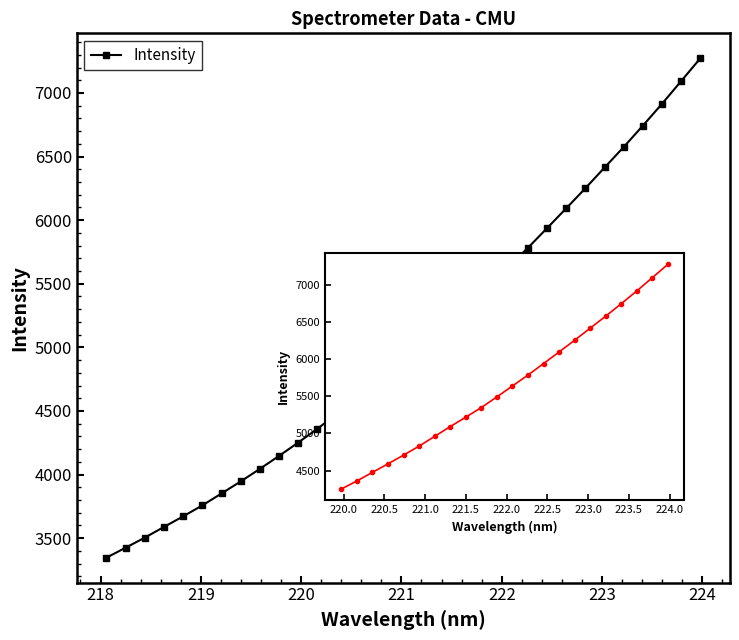

What is the value of the 26th point from the left?

6251.9